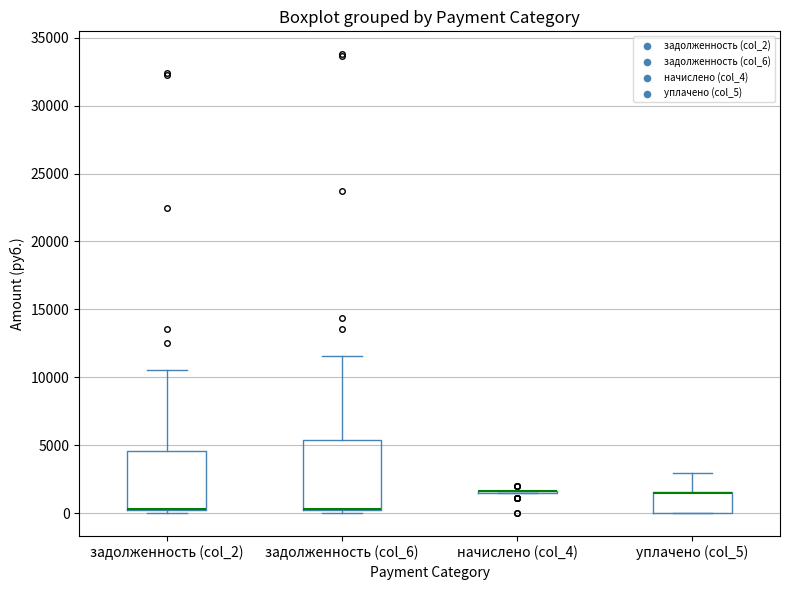

Reading left to right, transcribe this box plot: for each box, give where its median line is, the range the box spans, and where its two whiskers end, as read against the y-axis. The values are not printed on the chart, so give them approximately, as read against the axis.

задолженность (col_2): median 500 (drawn on the box's lower edge), box 500 to 4500, whiskers 0 to 10500
задолженность (col_6): median 500 (drawn on the box's lower edge), box 0 to 5500, whiskers 0 (just below the box's lower edge) to 11500
начислено (col_4): box collapsed to a line at 1500, whiskers 1500 to 1500
уплачено (col_5): median 1500 (drawn on the box's upper edge), box 0 to 1500, whiskers 0 to 3000